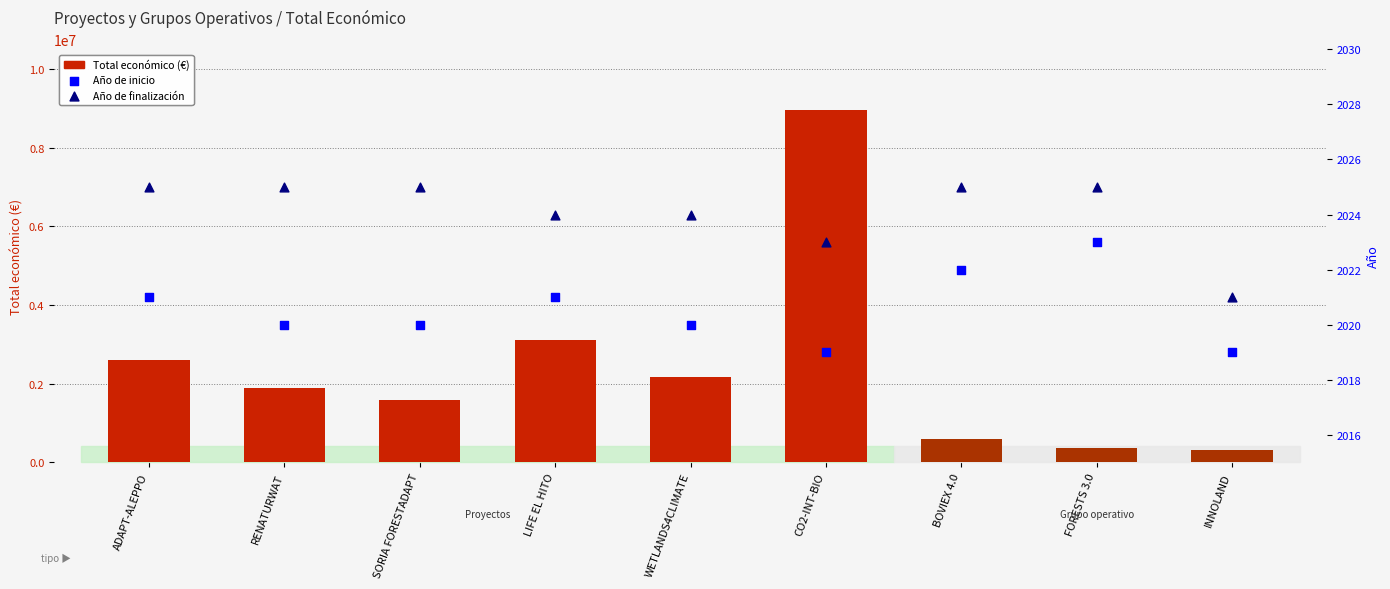

What are all the series names shown in the legend?

Total económico (€), Año de inicio, Año de finalización